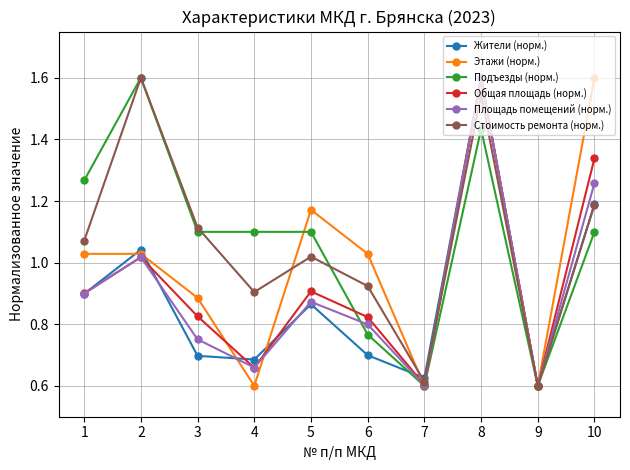

What is the highest value of the Подъезды (норм.) series?

1.6